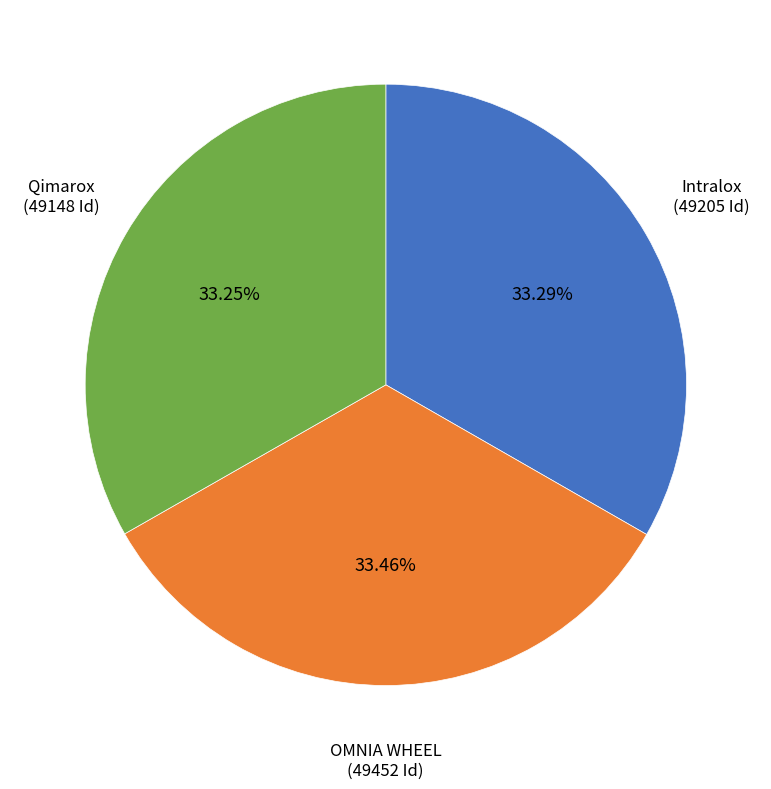

Is there a majority slice in this chart?

No